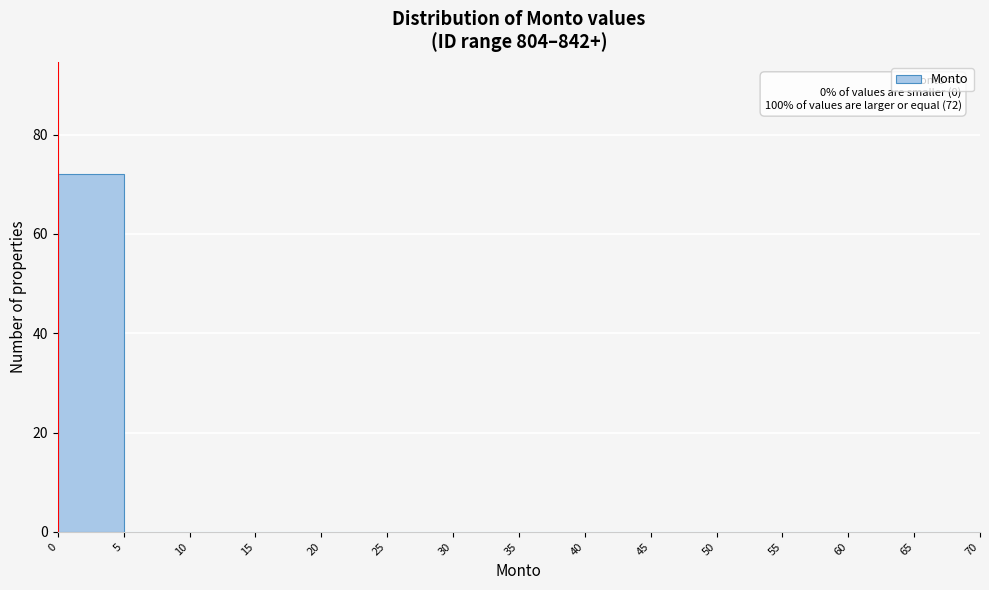

Which range on the x-axis has the tallest bar?

0 to 5